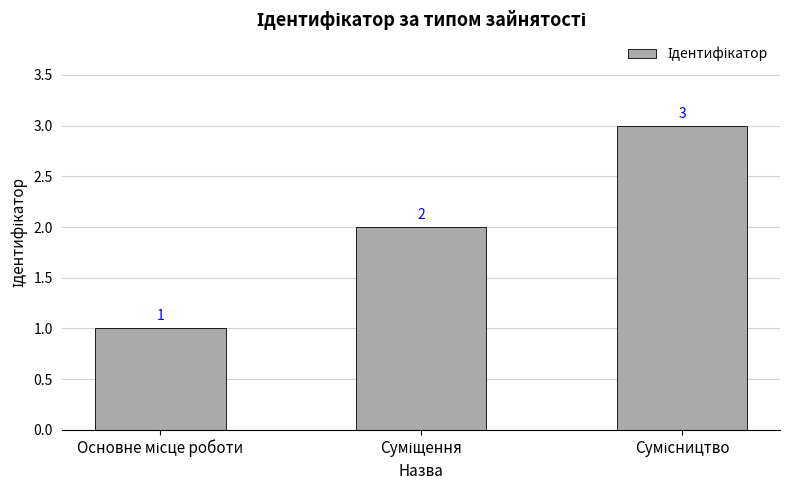

What is the maximum value shown in the chart?

3